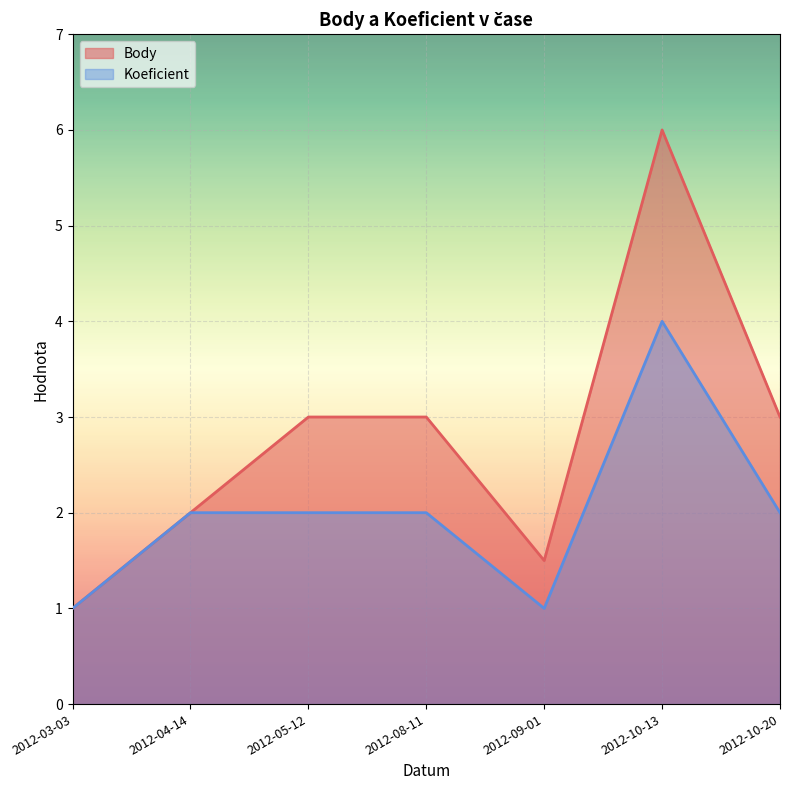

List the series in order of their peak value, highest first.

Body, Koeficient